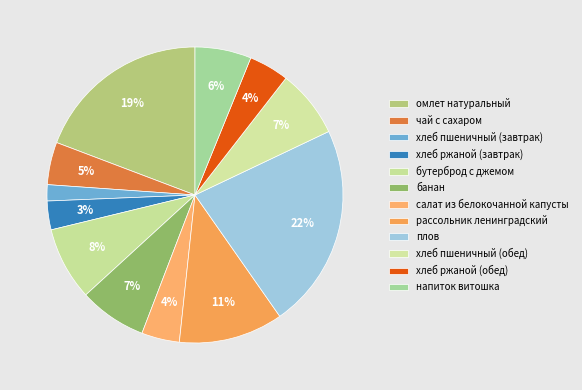

Is омлет натуральный the majority of the pie?

No